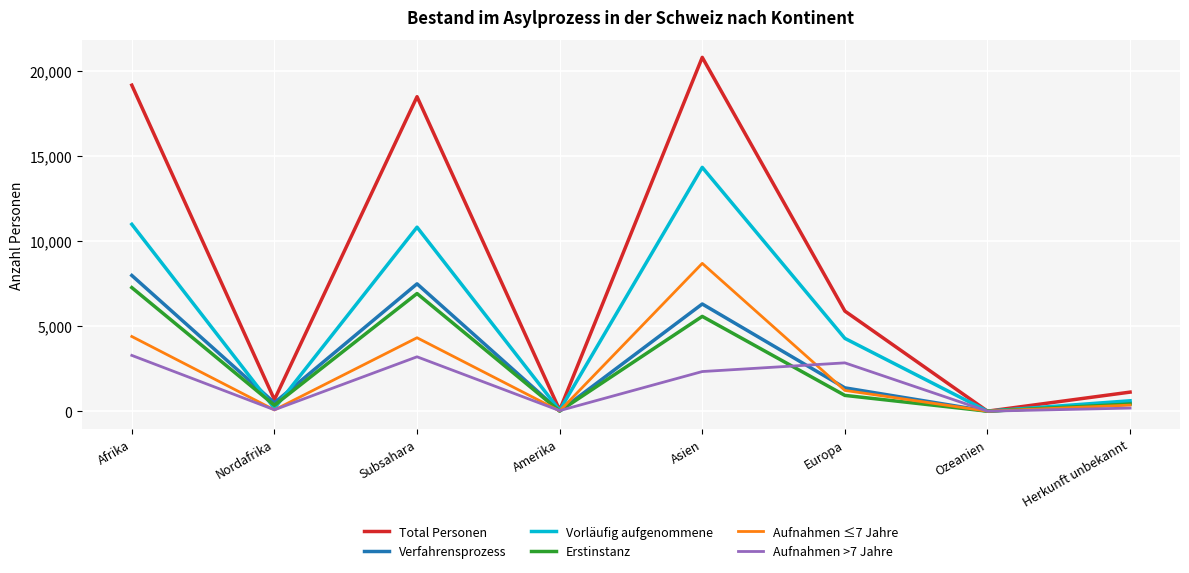

At how many categories does at least one series exceed 5130?

4